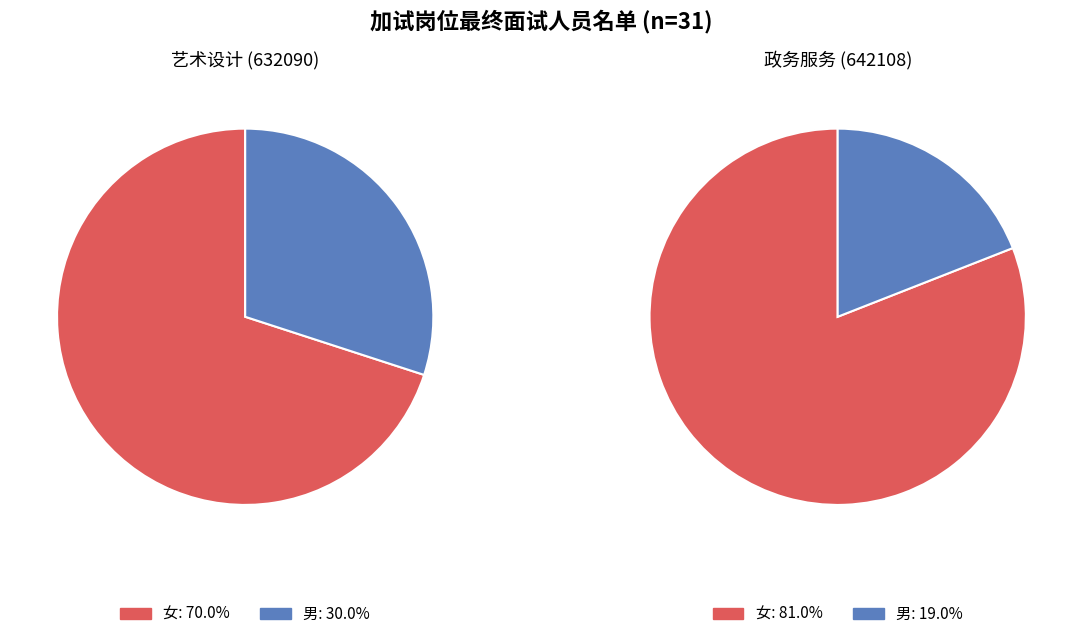

Which series has the widest spread of values?

政务服务 (642108)